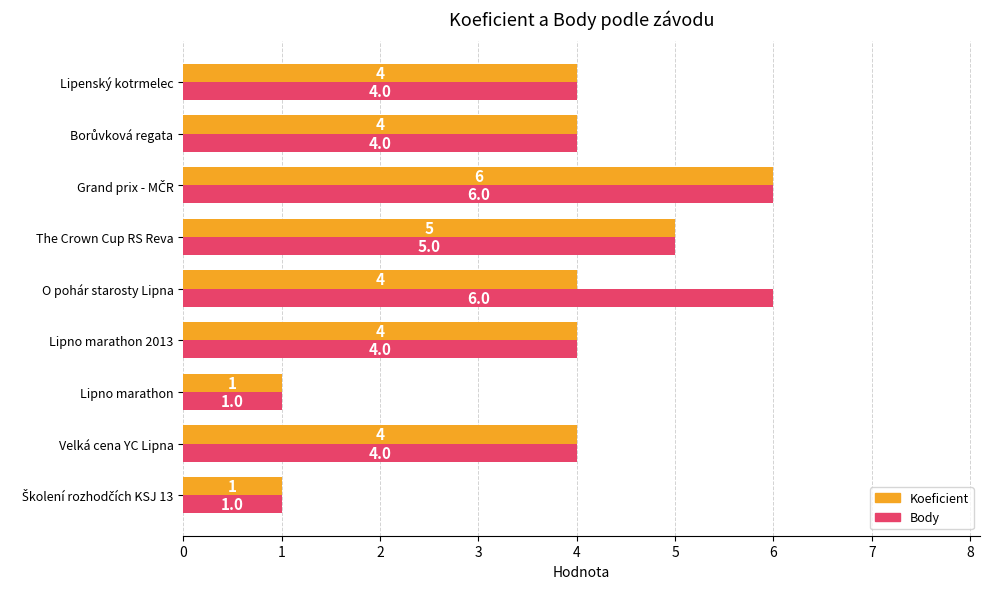

Is the value of Koeficient at Lipenský kotrmelec greater than the value of Body at O pohár starosty Lipna?

No